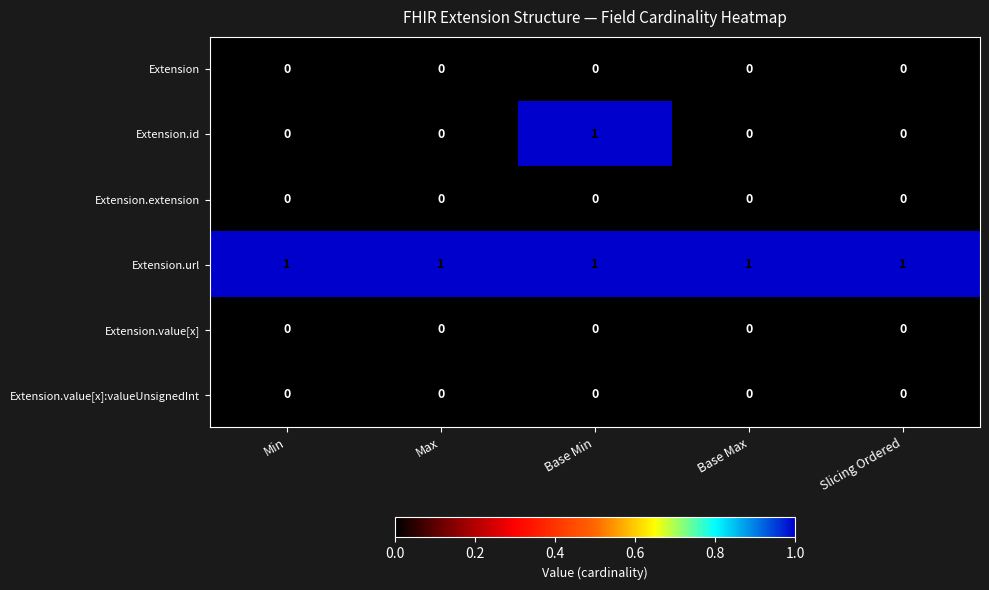

At which category is the sum across all series the highest?

Base Min